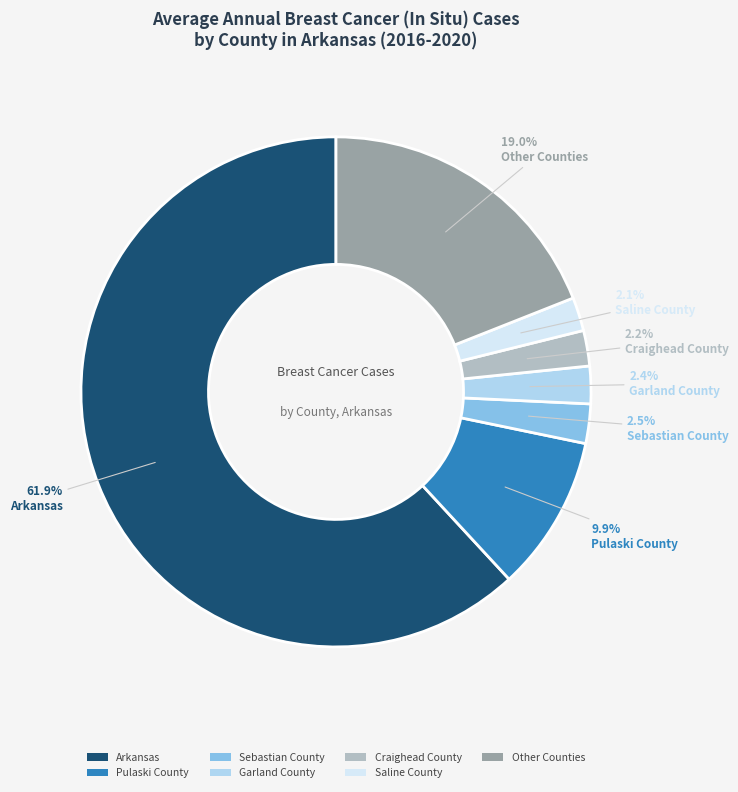

Count the number of slices in the pie.

7